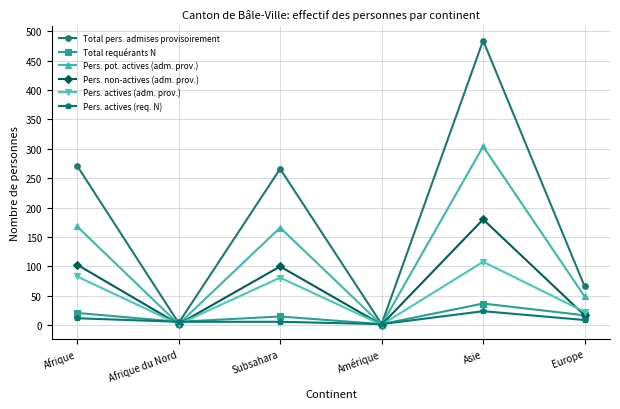

What is the label of the 5th point from the right?

Afrique du Nord